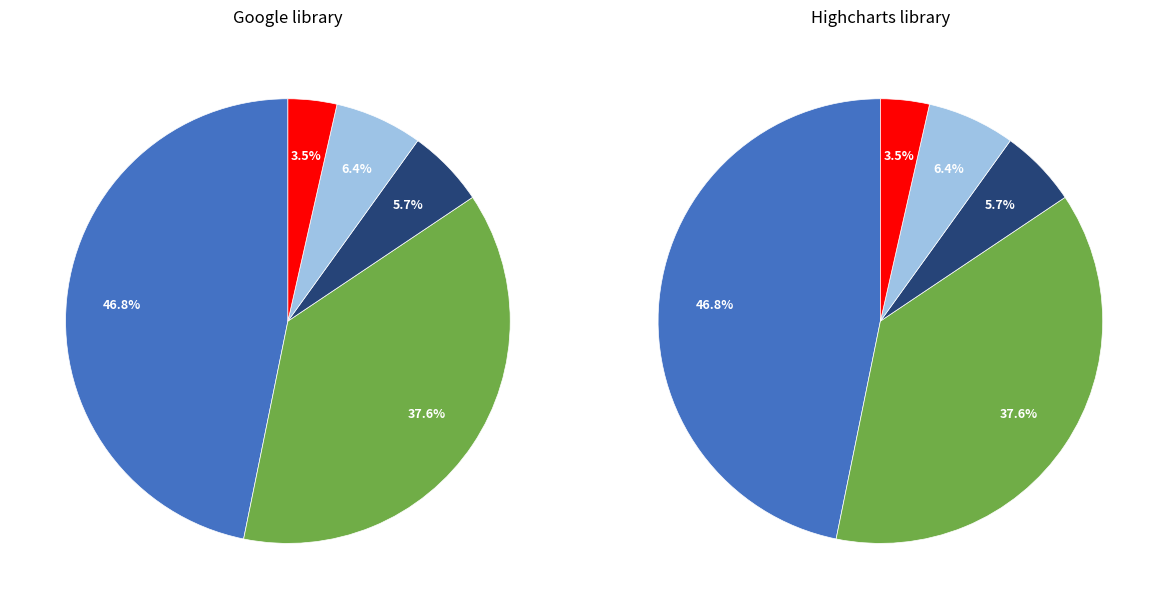

What is the largest slice in the pie chart?

LINE